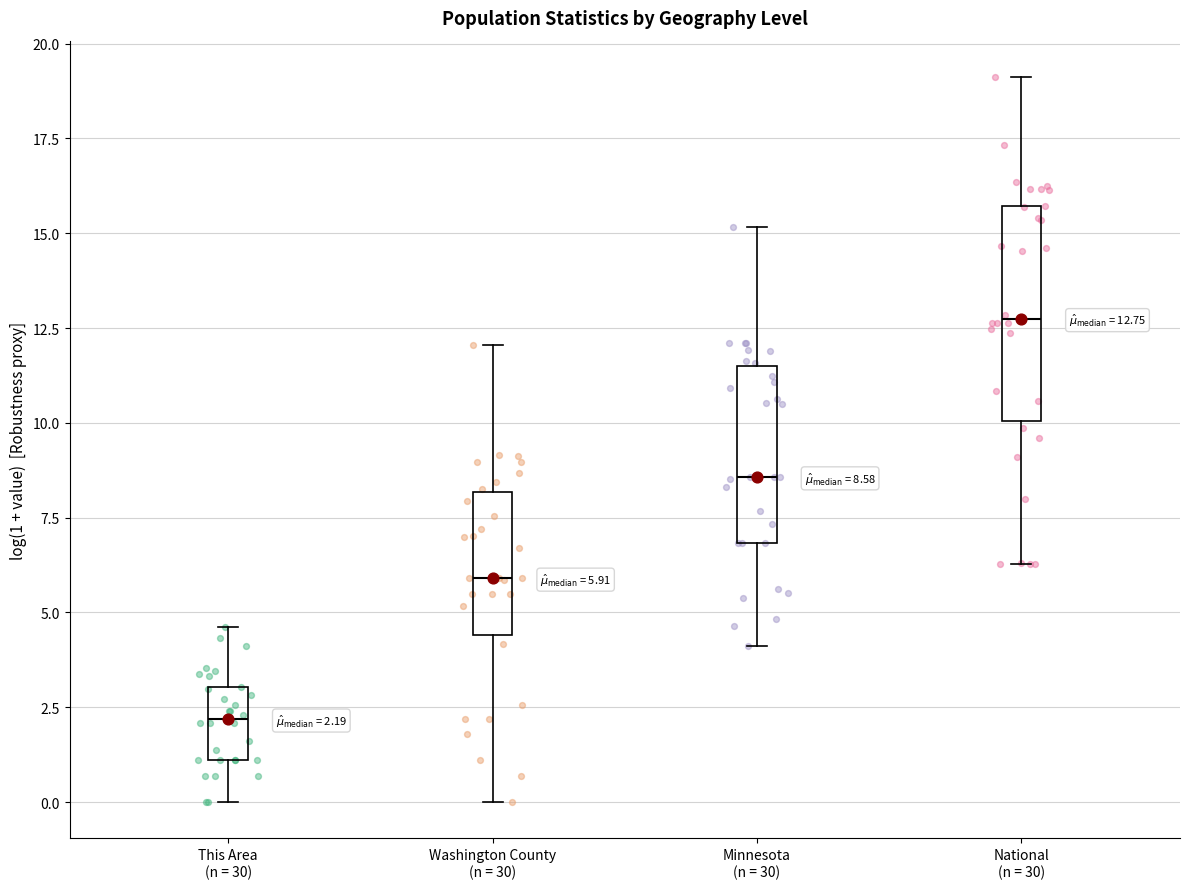

Comparing the boxes themselves (not the whiskers), which one is the tallest?

National (n = 30)